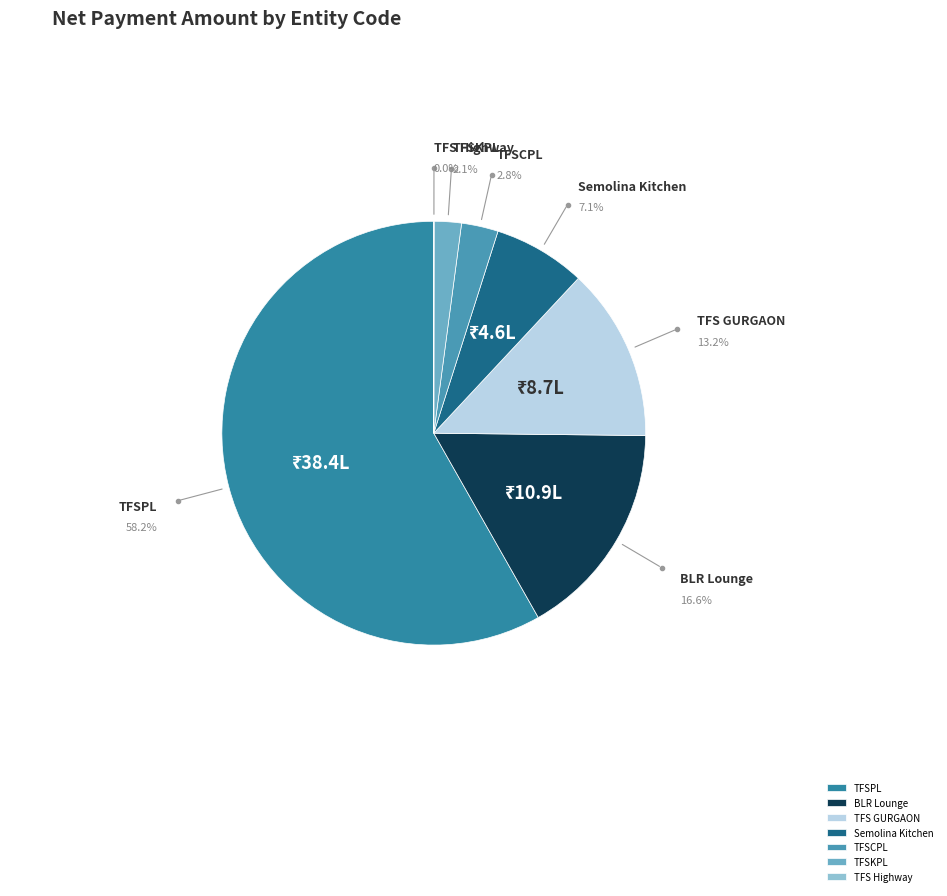

Is the sum of Semolina Kitchen and TFSKPL greater than half?

No